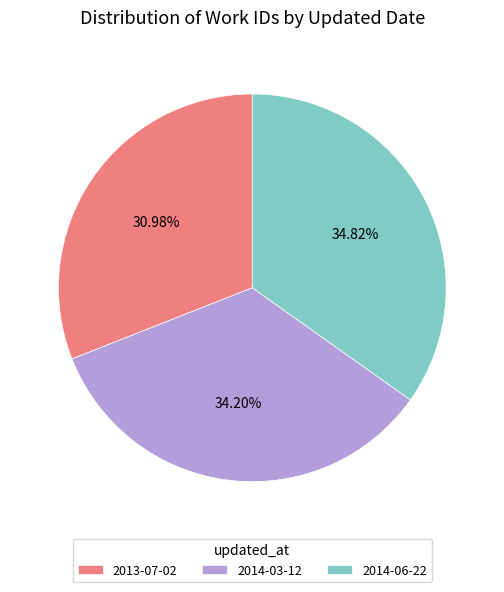

Count the number of slices in the pie.

3